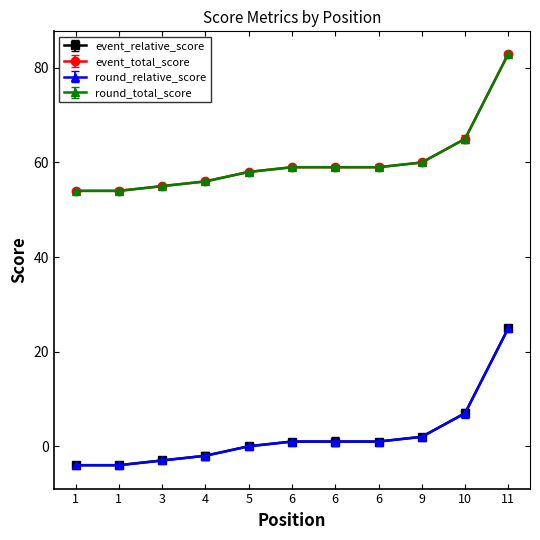

Which series changed the most between 6 and 11?

event_relative_score